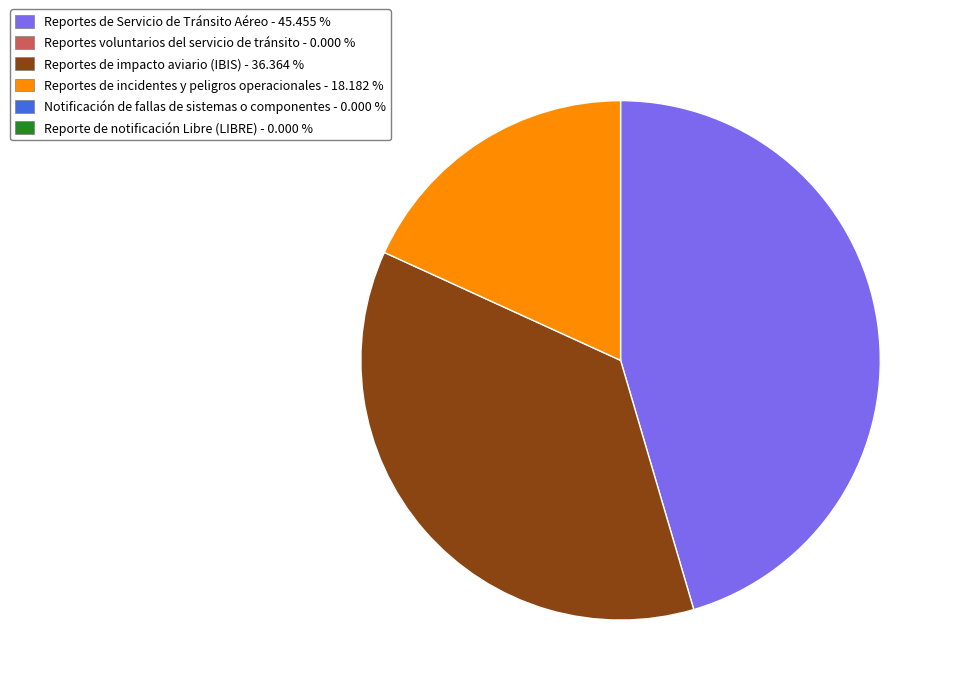

Is there any slice that represents more than half of the pie?

No